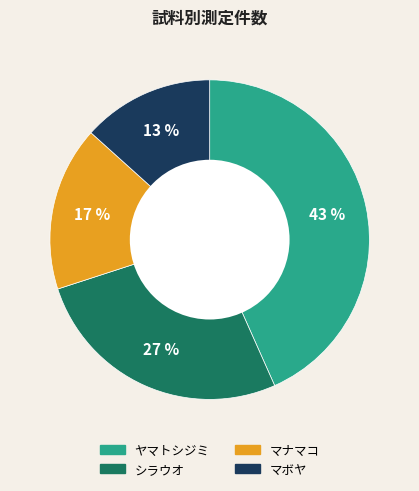

To the nearest percent, what is the average slice percentage?

25%